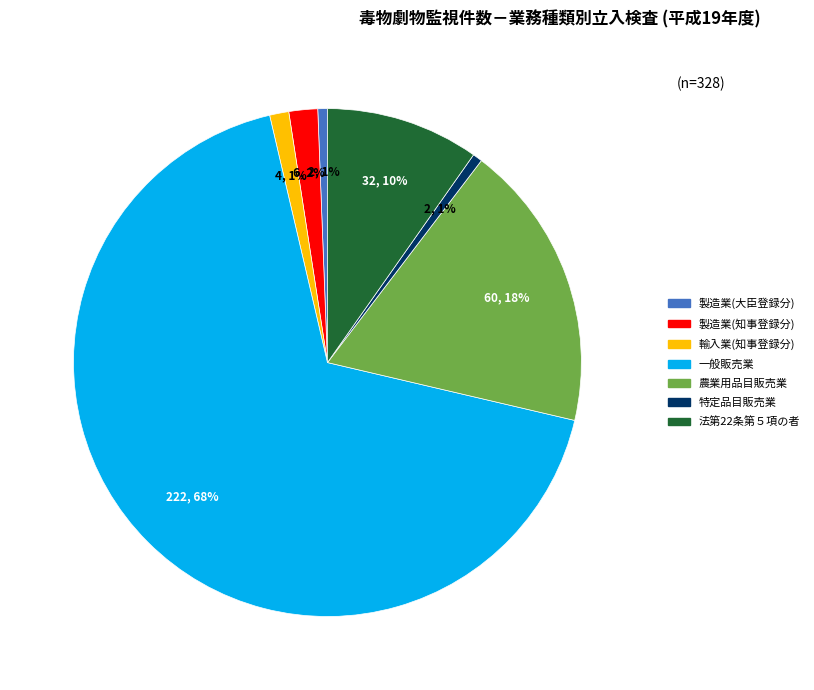

Is there any slice that represents more than half of the pie?

Yes